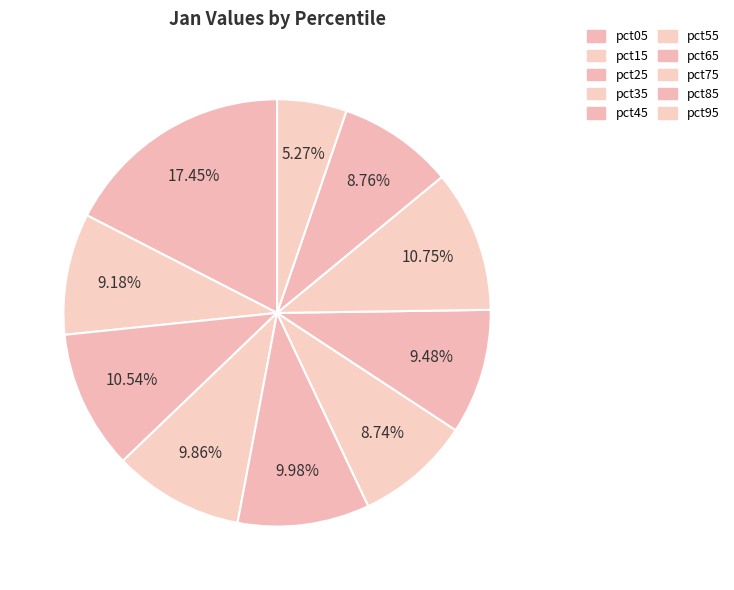

Does pct35 account for over 50% of the chart?

No